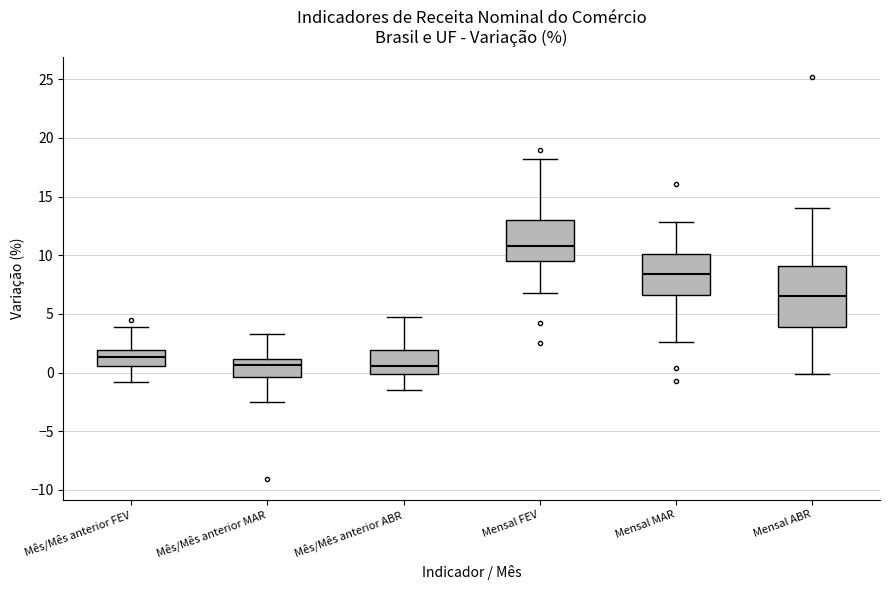

Comparing the boxes themselves (not the whiskers), which one is the tallest?

Mensal ABR